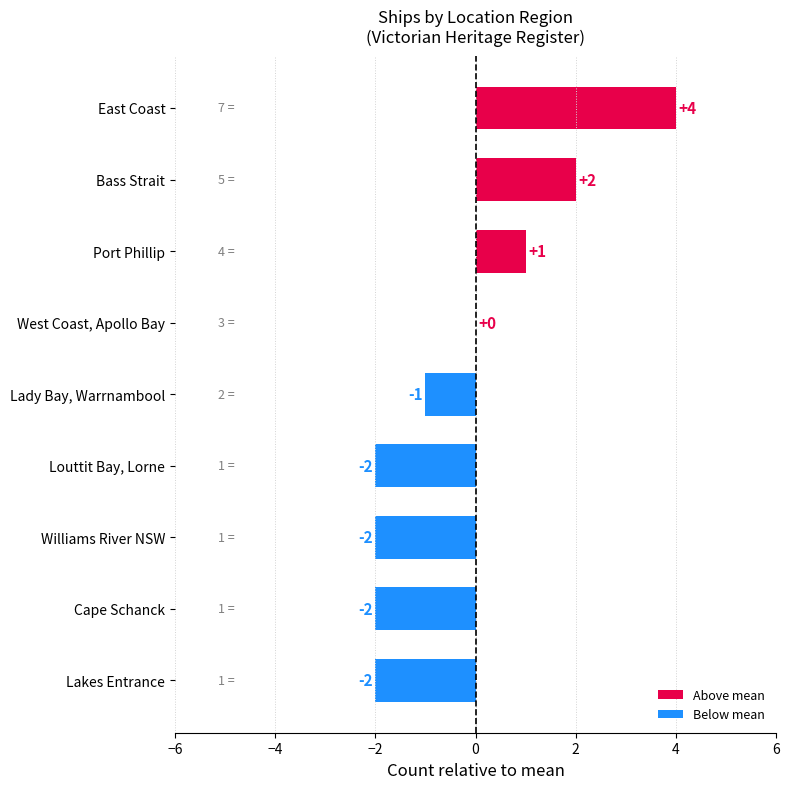

What is the greatest value displayed?

4